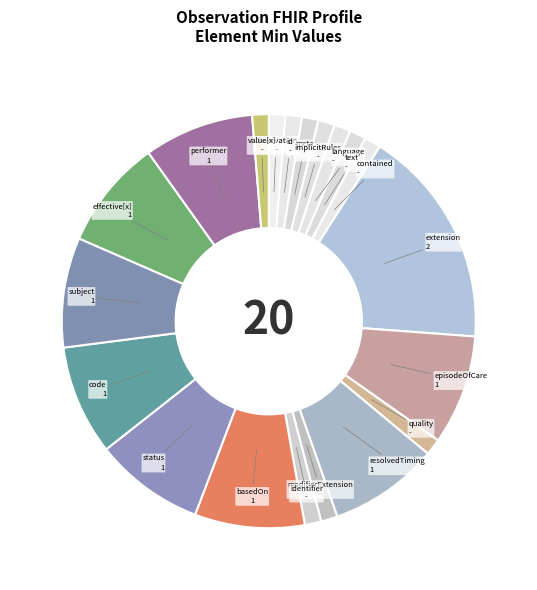

Count the number of slices in the pie.

20